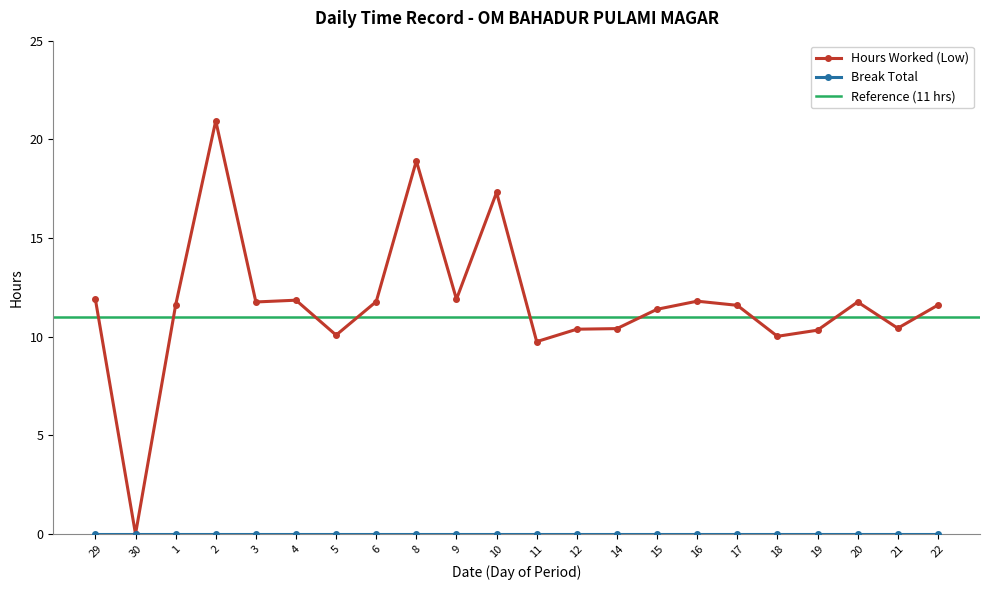

How many interior local valleys (lower than both neighbors) does the data have?

7